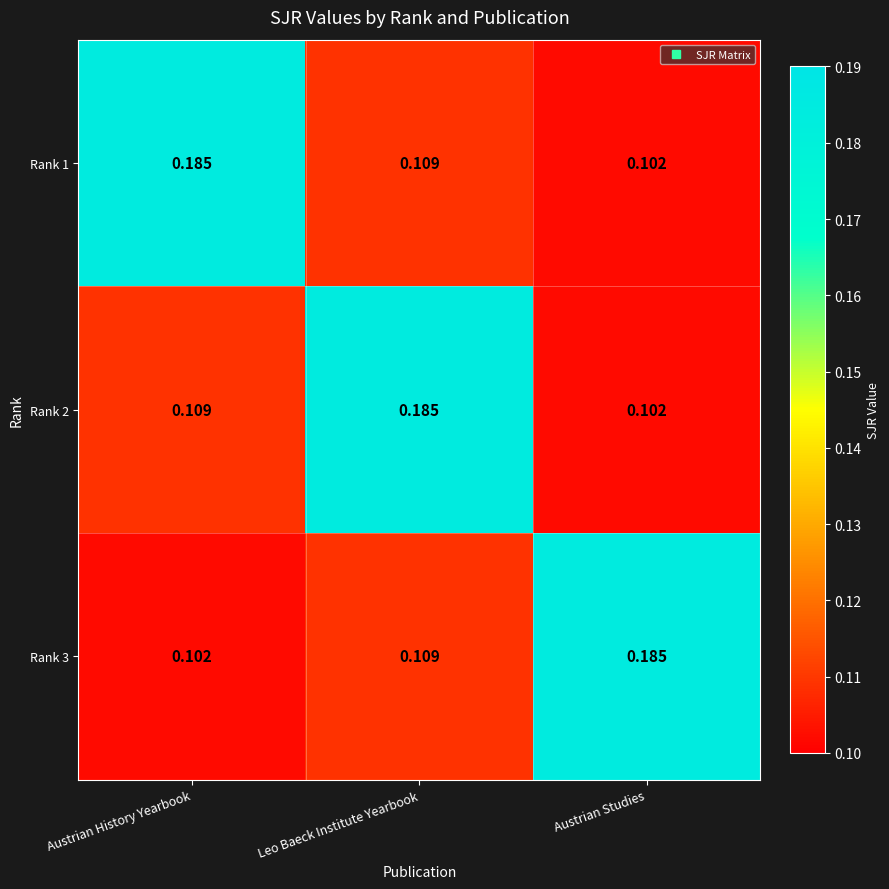

What is the total value across all series at Leo Baeck Institute Yearbook?

0.4